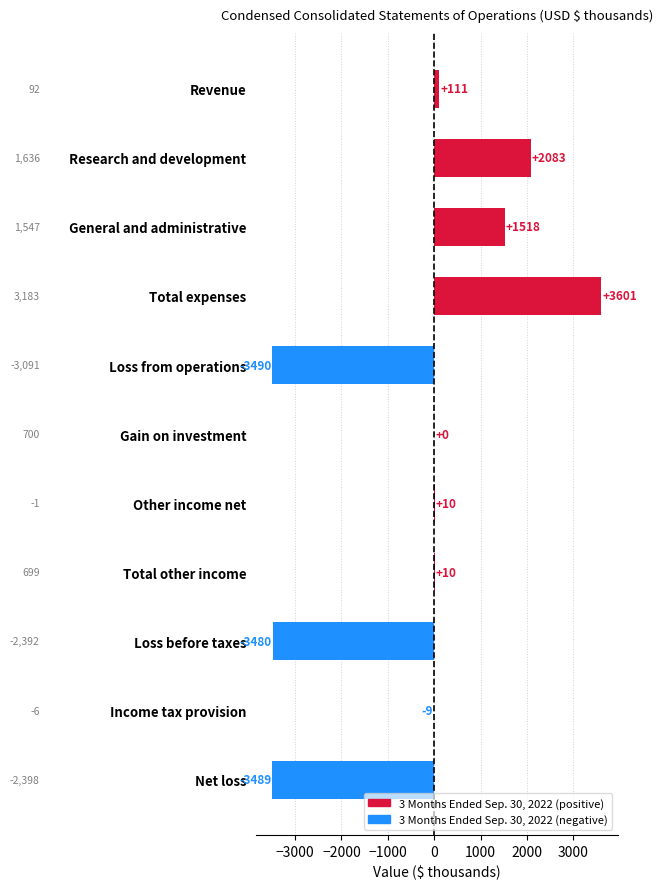

Does the chart contain stacked bars?

No